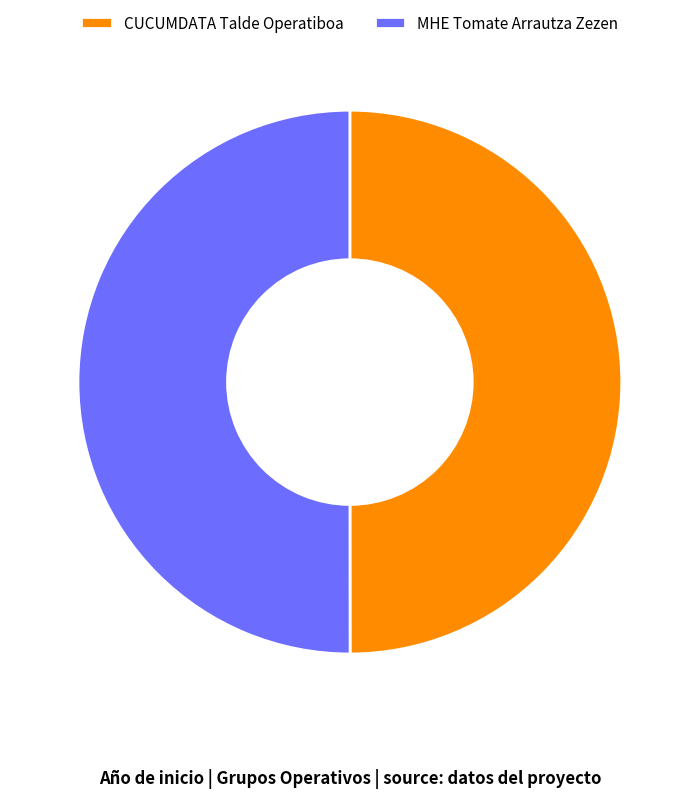

Do CUCUMDATA Talde Operatiboa and MHE Tomate Arrautza Zezen together represent more than half of the pie?

Yes